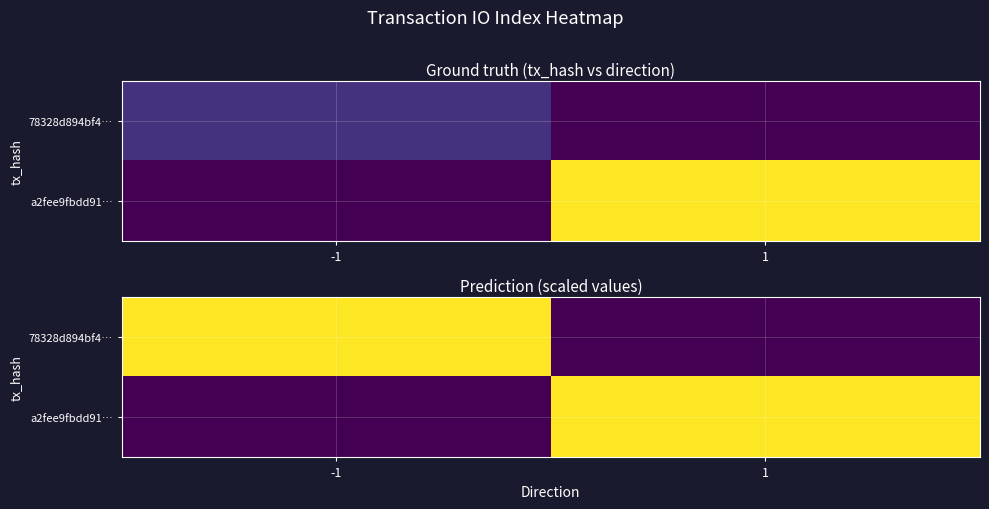

Which series changed the most between -1 and 1?

78328d894bf4…